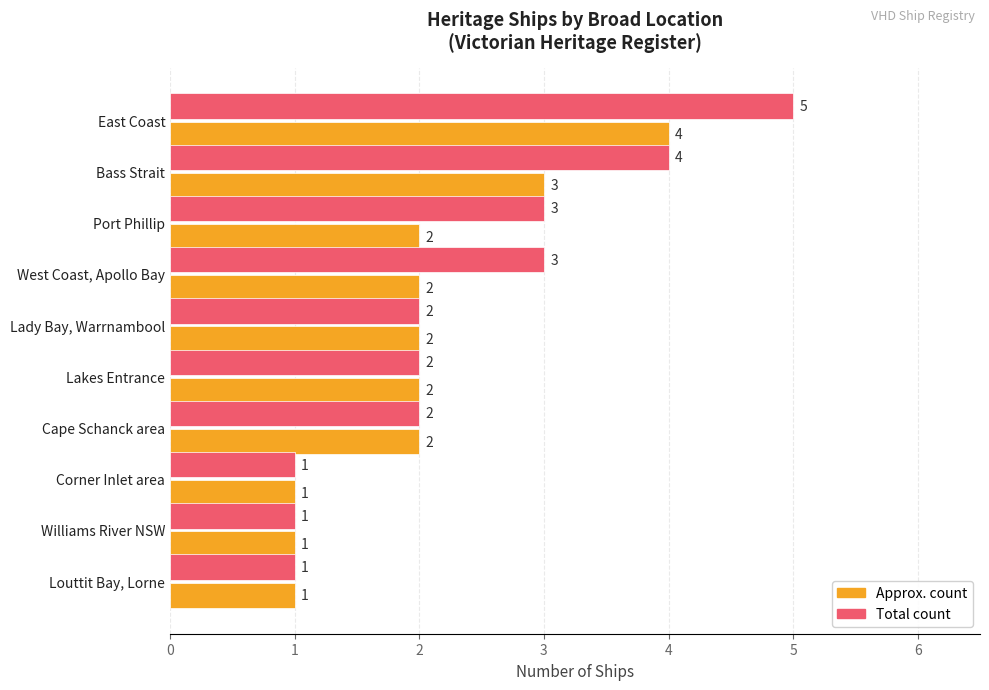

What is the maximum value shown in the chart?

5